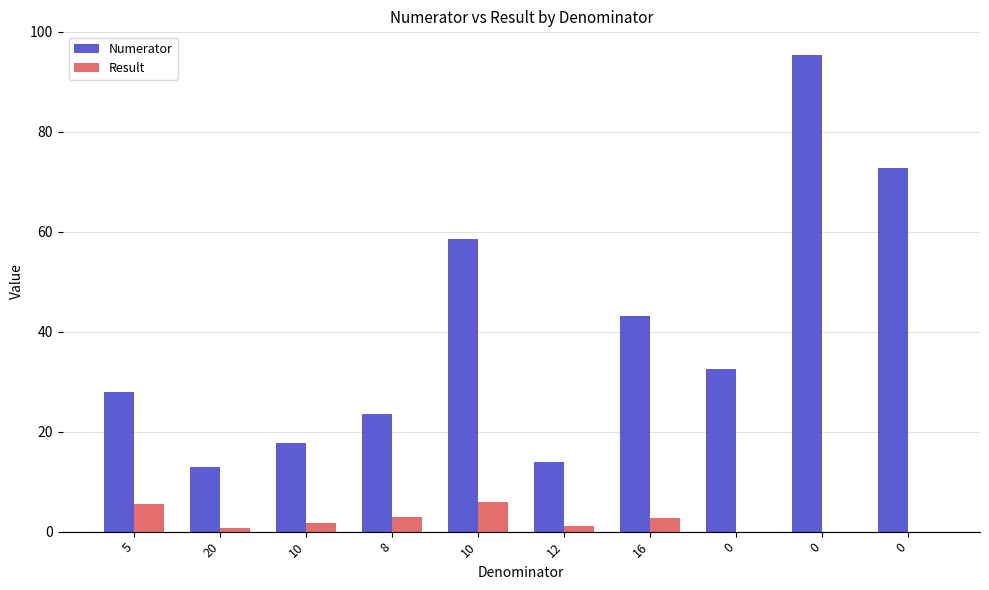

What are all the series names shown in the legend?

Numerator, Result